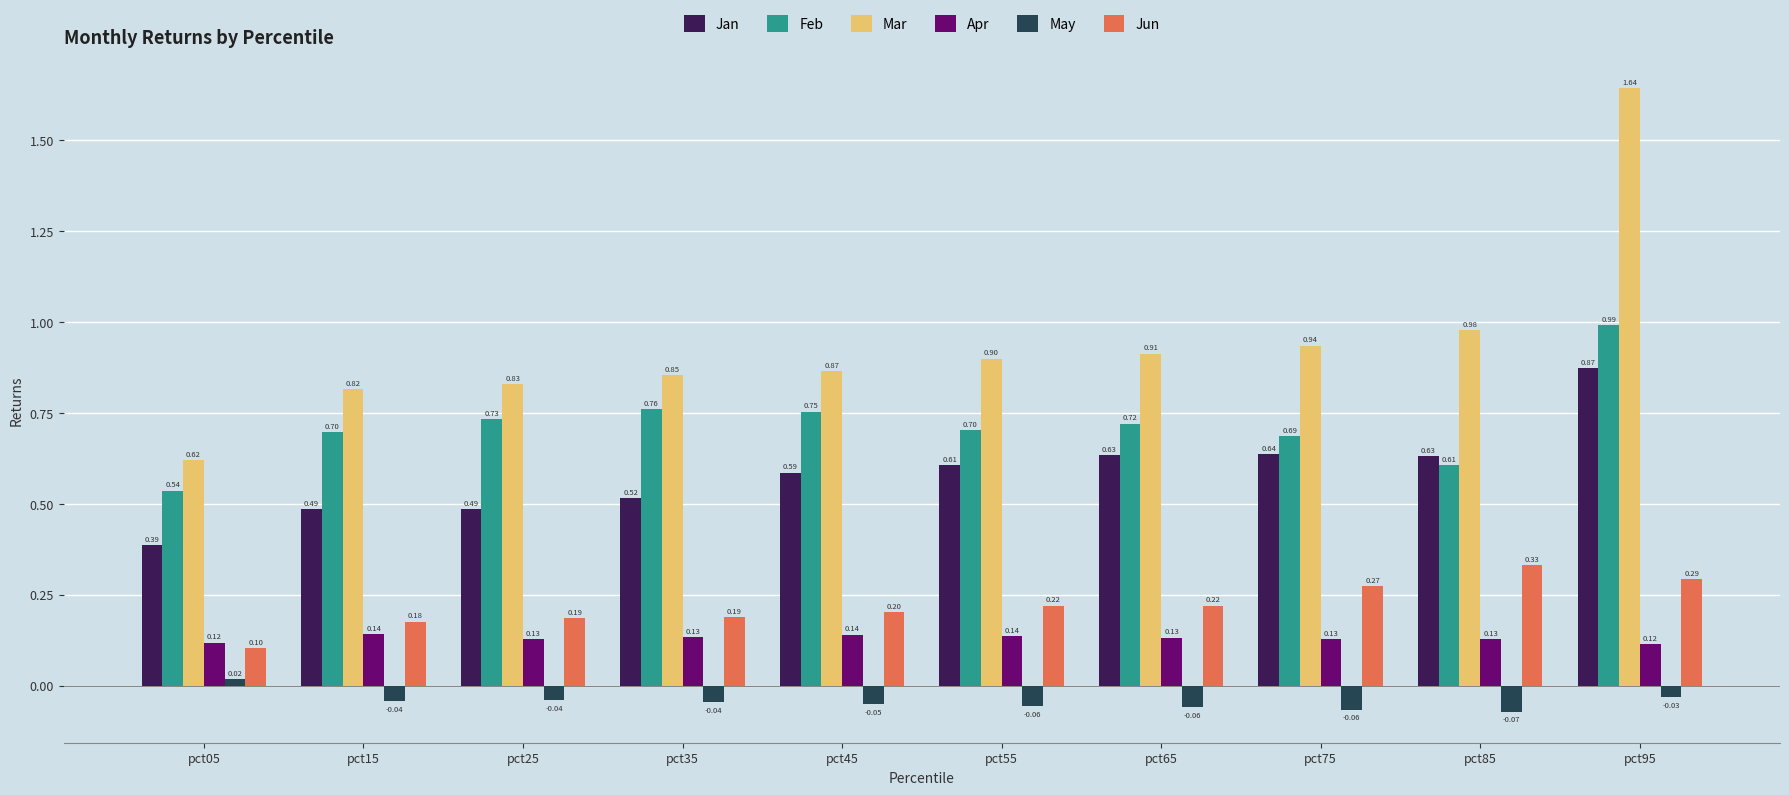

Which series has the widest spread of values?

Mar